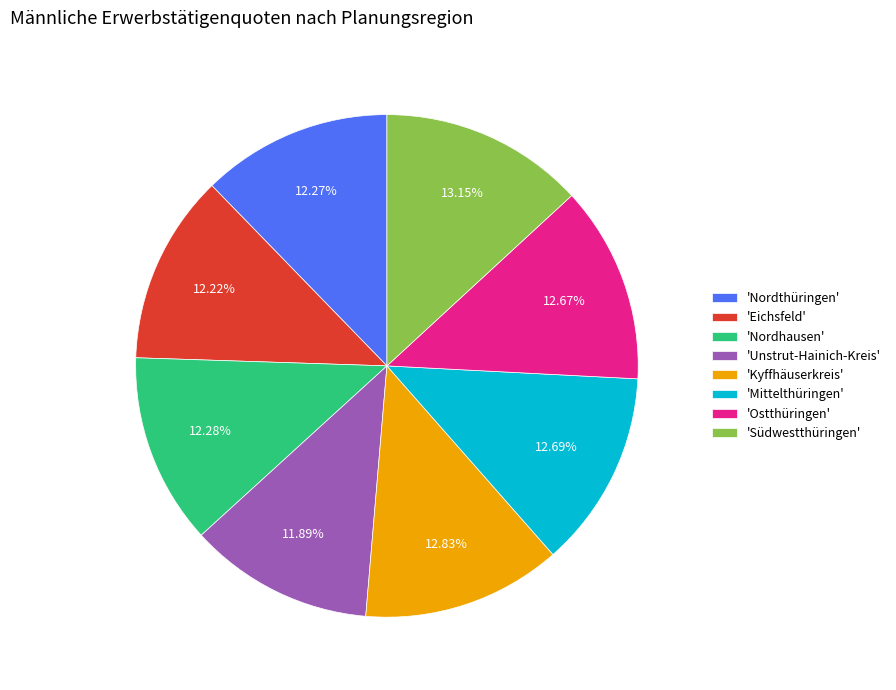

Do 'Unstrut-Hainich-Kreis' and 'Eichsfeld' together represent more than half of the pie?

No